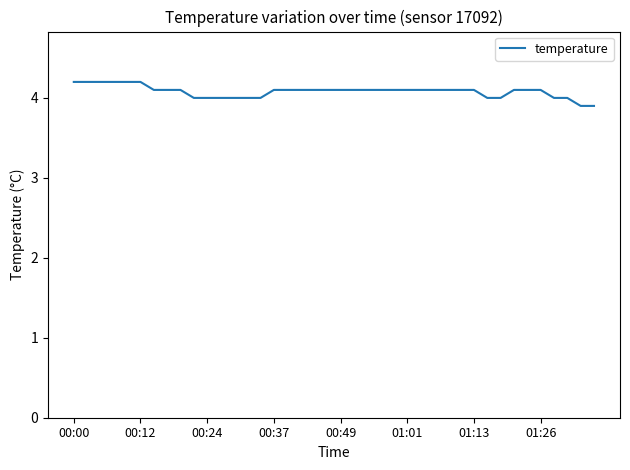

What is the maximum value shown in the chart?

4.2